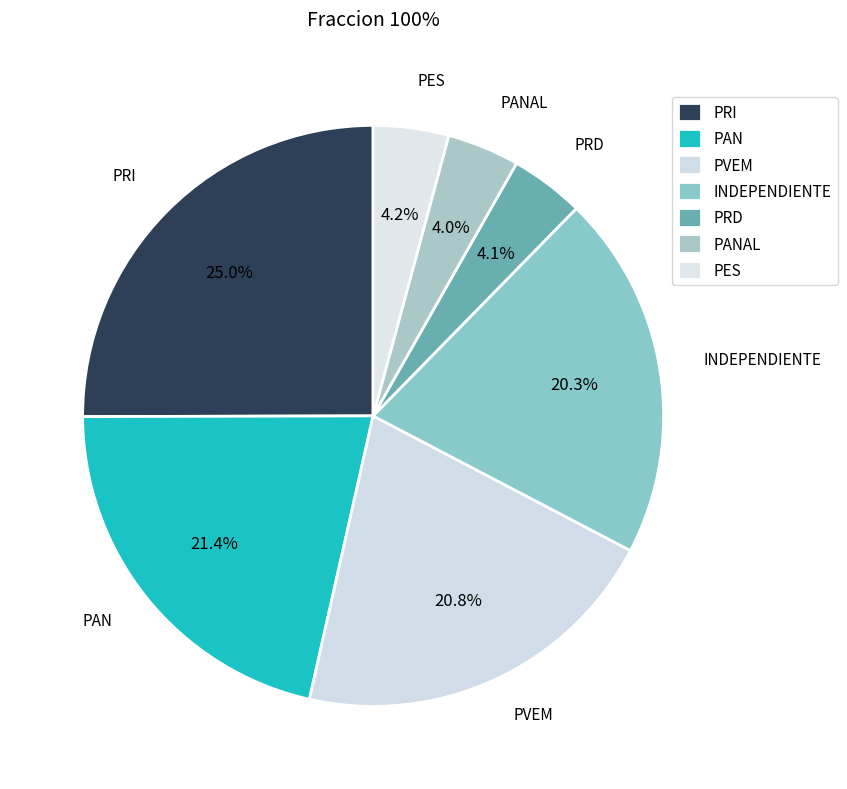

How much of the chart is everything except PVEM?

79.2%